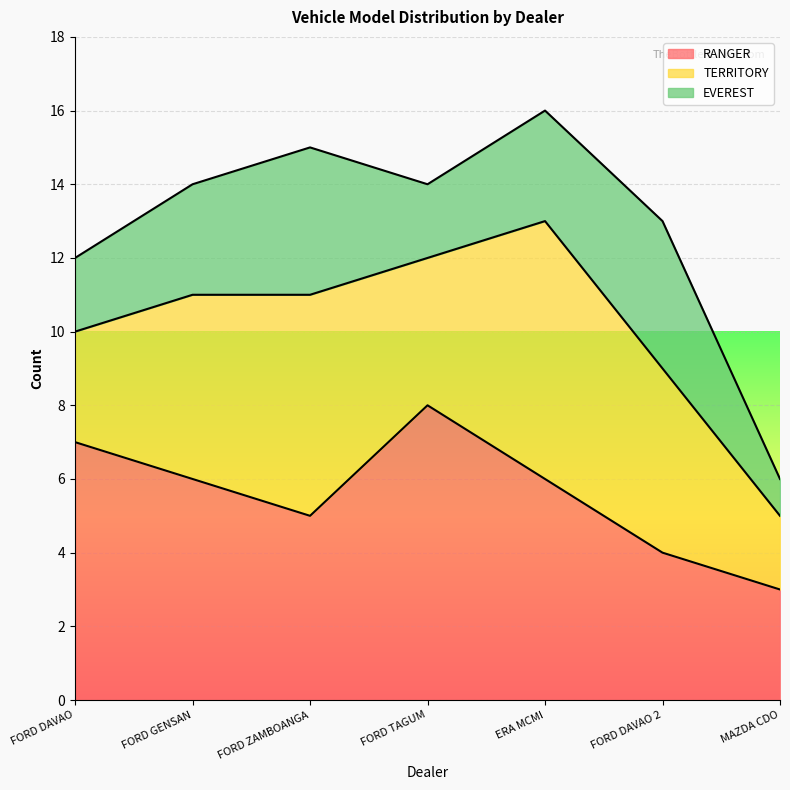

At which category does the chart reach its minimum across all series?

MAZDA CDO